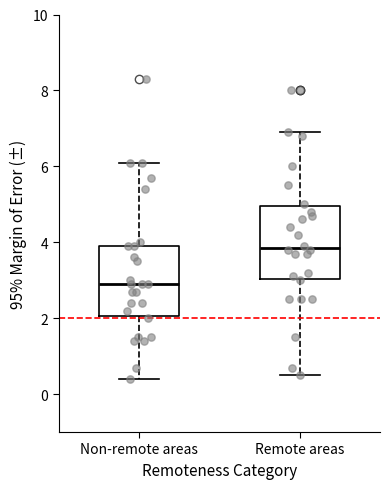

Reading left to right, read every box against the y-axis: the position of its median line, the range the box covers, and the ends of its whiskers. The values are not printed on the chart, so give them approximately, as read against the axis.

Non-remote areas: median 3.0, box 2.0 to 4.0, whiskers 0.4 to 6.2
Remote areas: median 3.8, box 3.0 to 5.0, whiskers 0.6 to 7.0